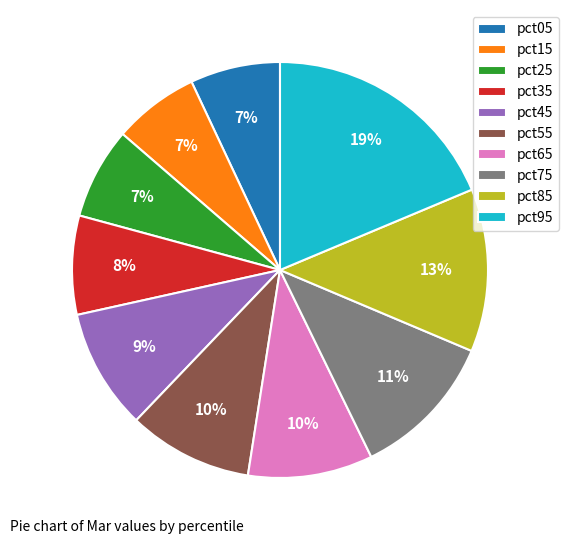

What is the largest slice in the pie chart?

pct95